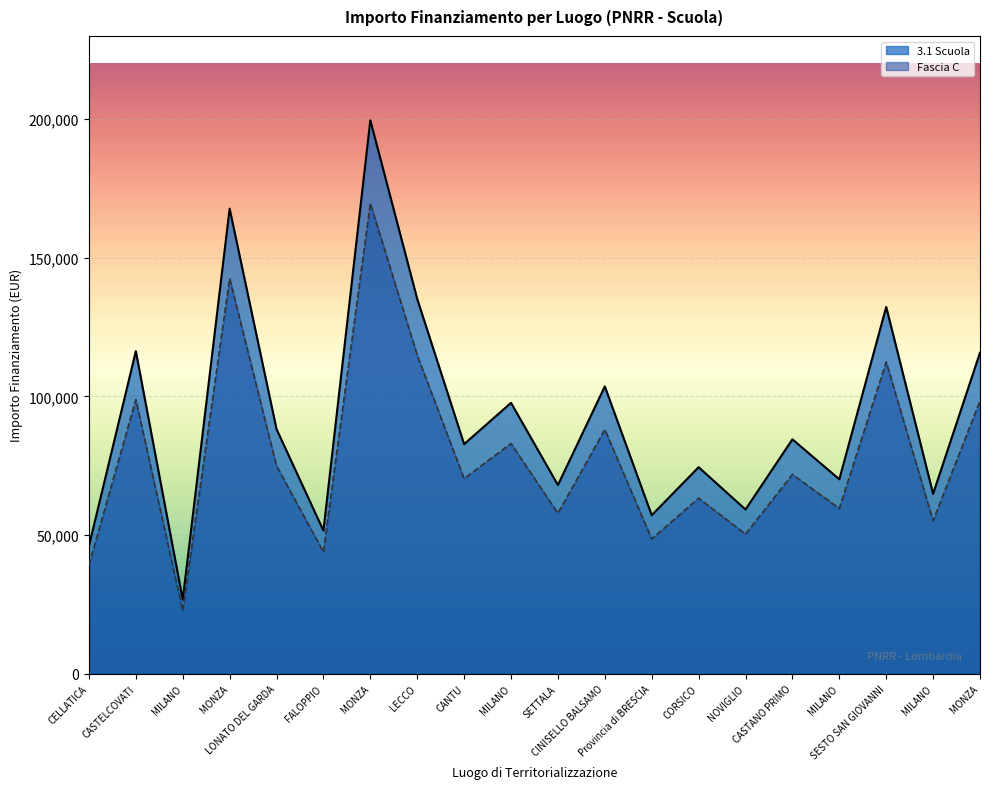

True or false: 3.1 Scuola has a value of 104549.5 at SETTALA.

False